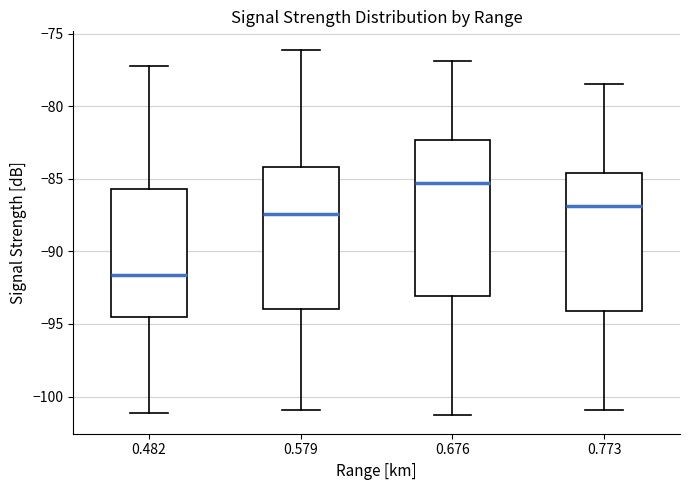

Reading left to right, read every box against the y-axis: the position of its median line, the range the box covers, and the ends of its whiskers. The values are not printed on the chart, so give them approximately, as read against the axis.

0.482: median -91.5, box -94.5 to -85.5, whiskers -101.0 to -77.0
0.579: median -87.5, box -94.0 to -84.0, whiskers -101.0 to -76.0
0.676: median -85.5, box -93.0 to -82.5, whiskers -101.5 to -77.0
0.773: median -87.0, box -94.0 to -84.5, whiskers -101.0 to -78.5